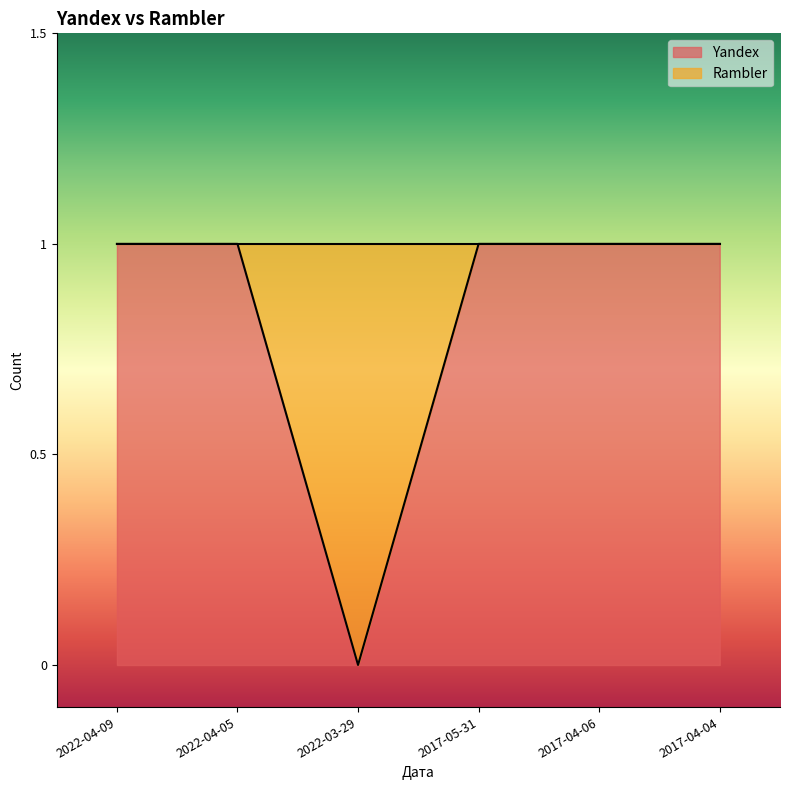

What is the sum of the values at 2022-04-05 and 2017-05-31?

2